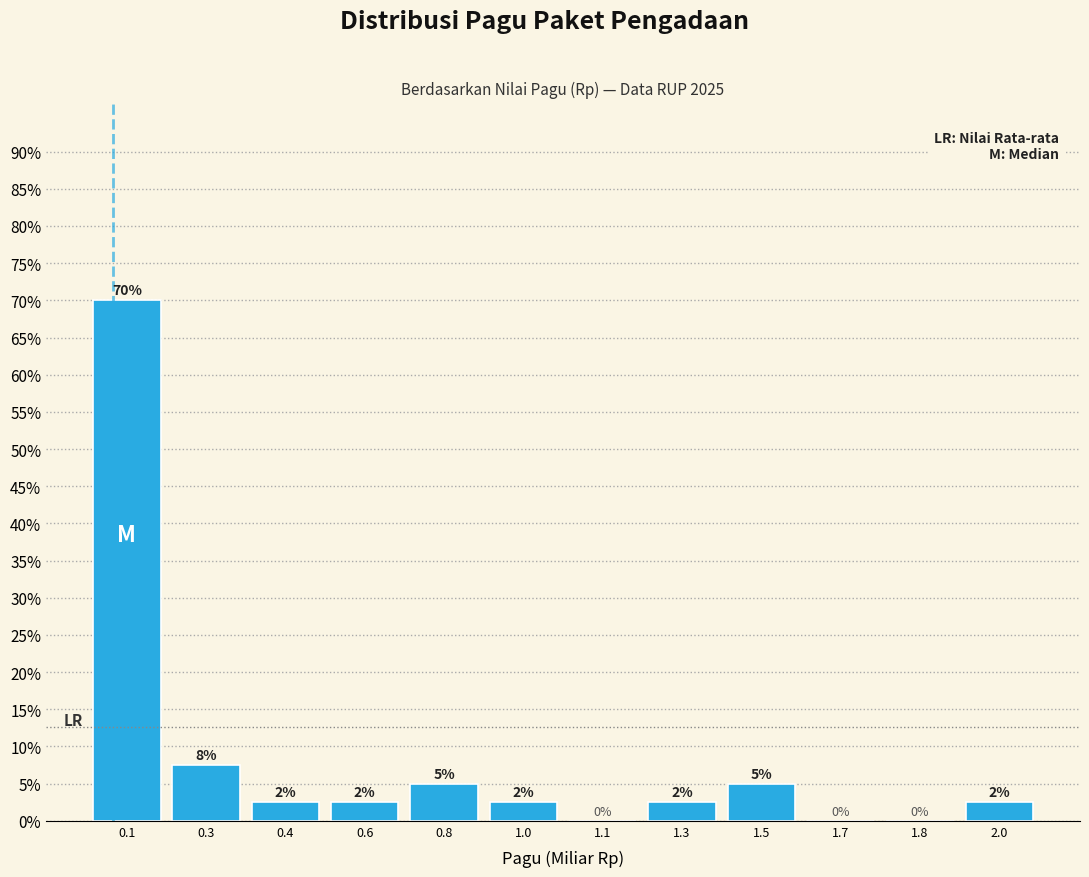

At which label is the value closest to 35?

0.3